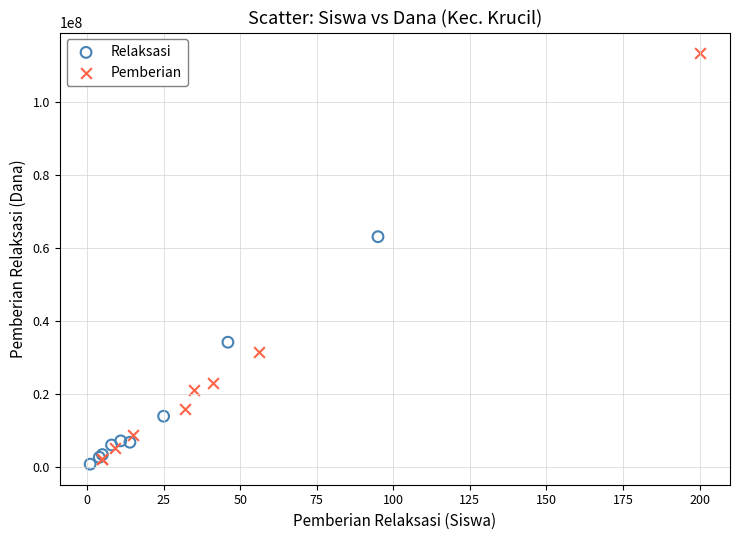

Which series has the largest Y range (max minus min)?

Pemberian